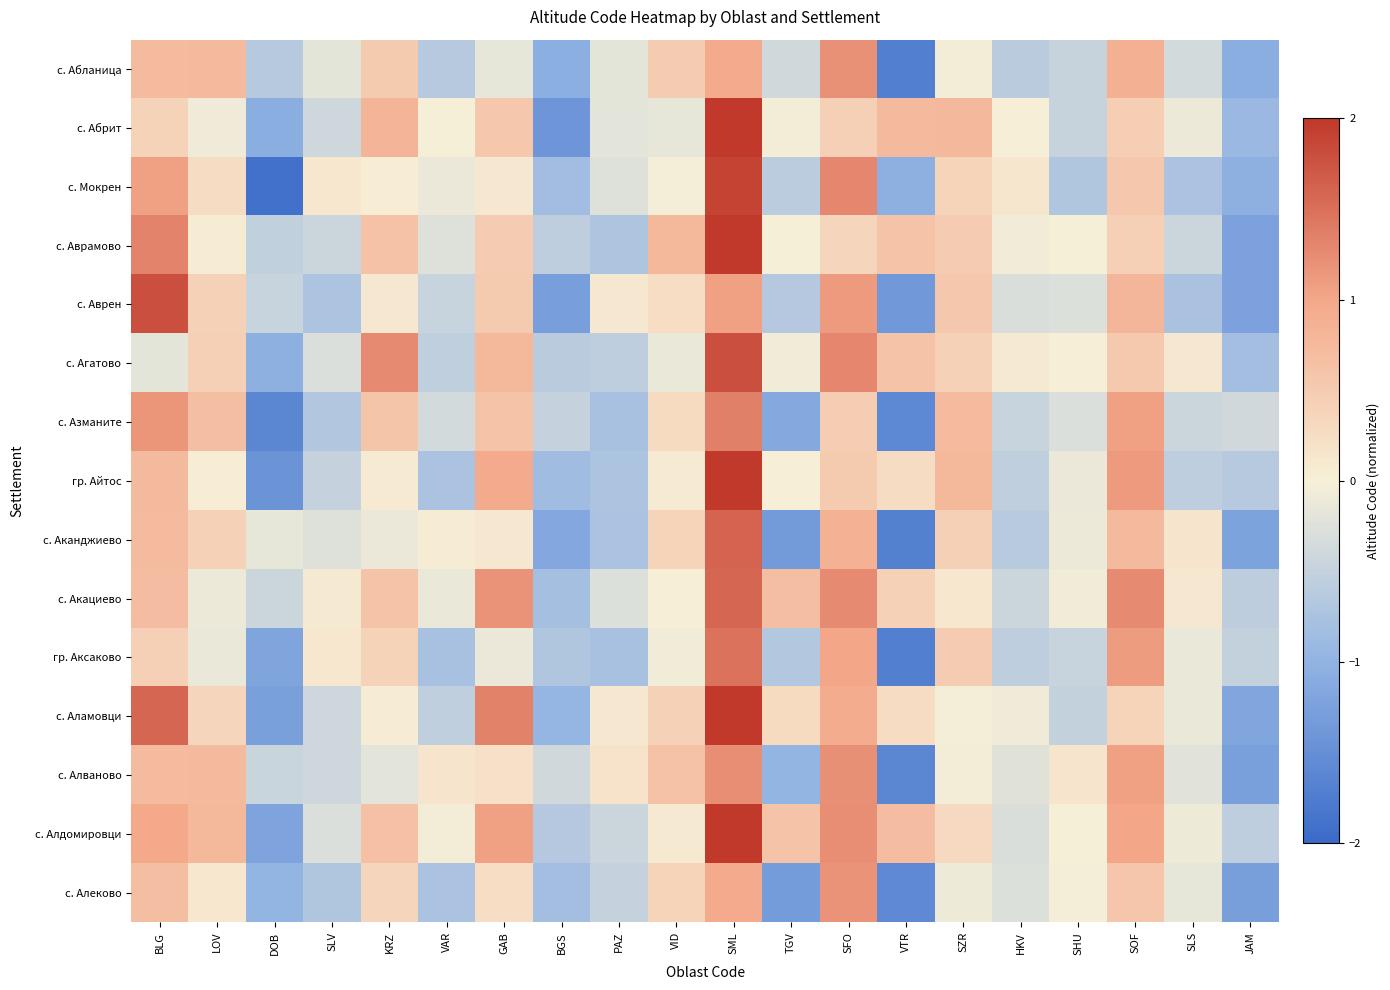

What is the difference between the highest and lowest values at JAM?

0.9